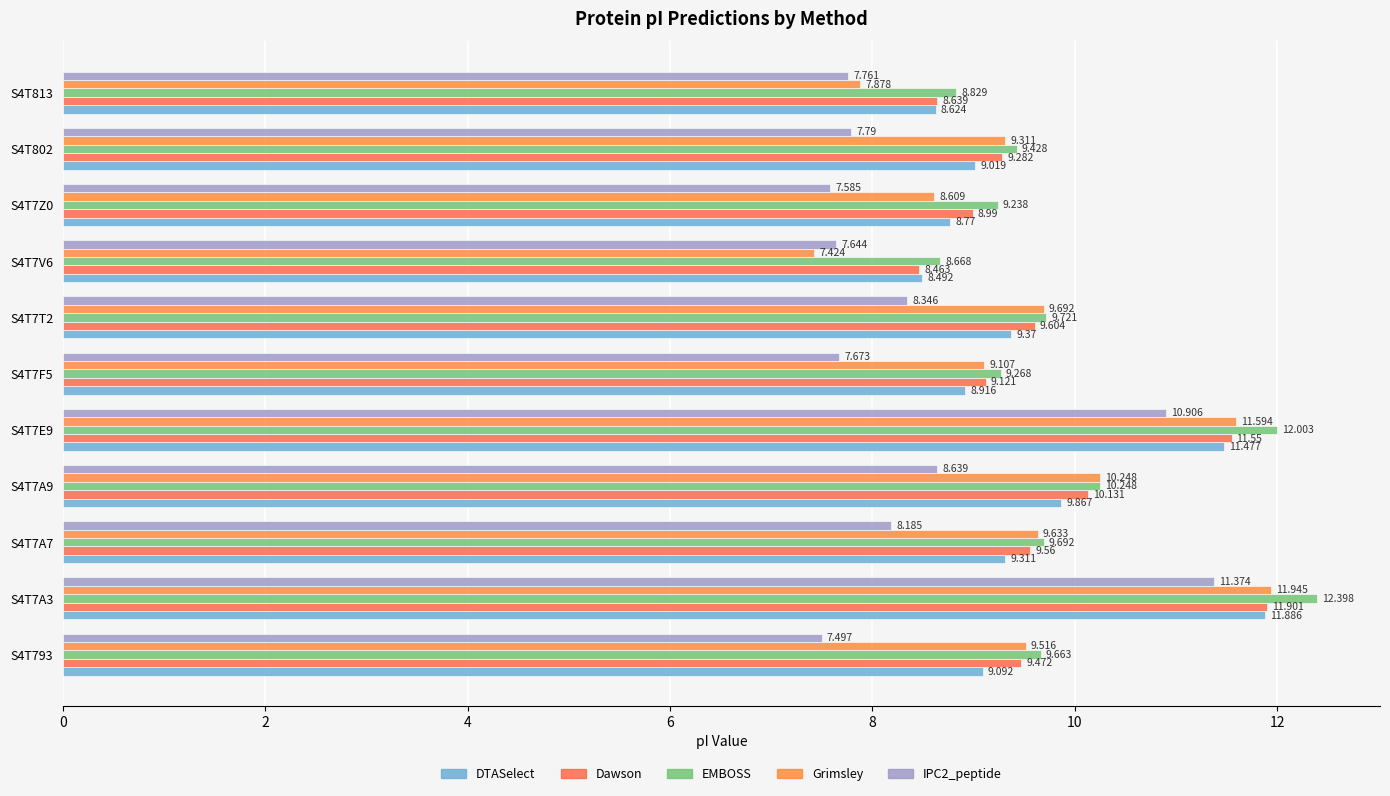

How many distinct data groups are displayed?

5